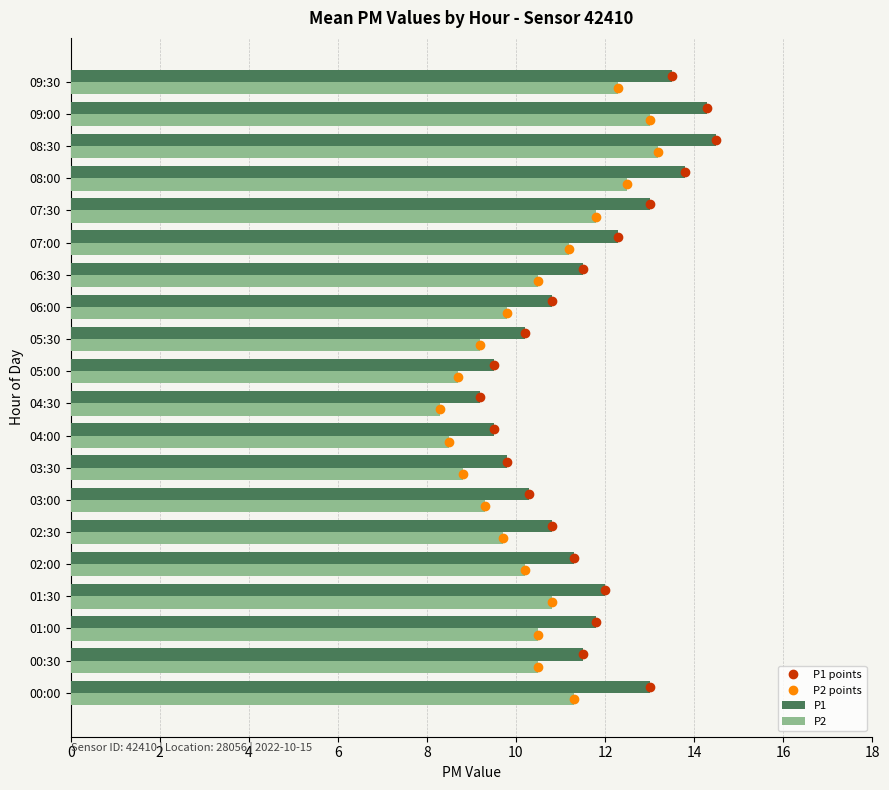

What is the sum of all P2 values?

210.1